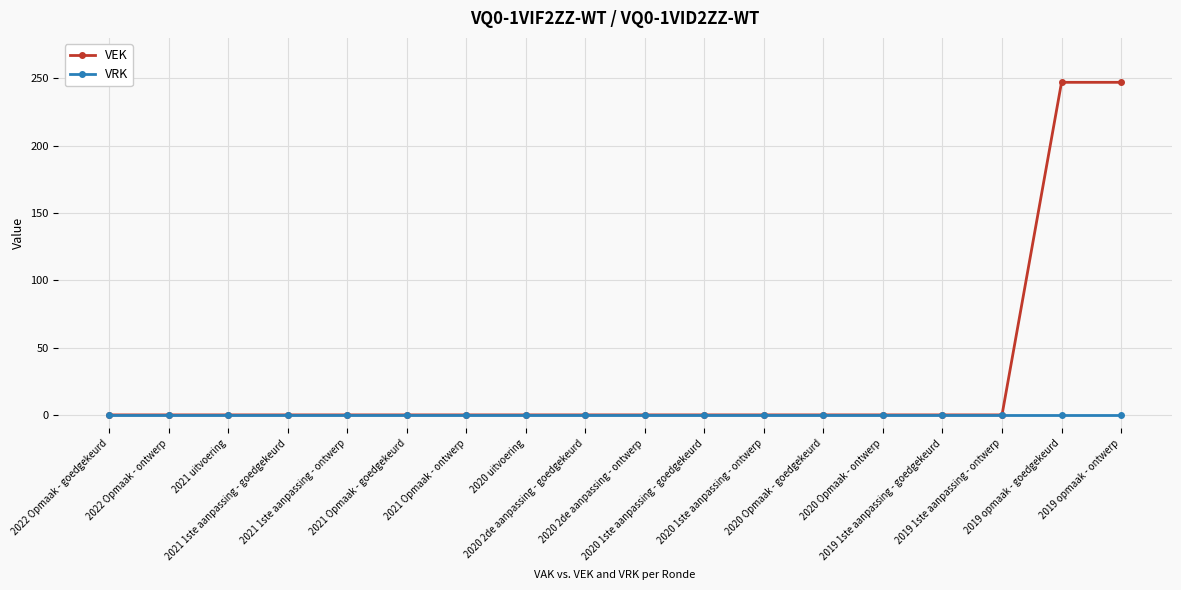

Which series has the largest total across all categories?

VEK